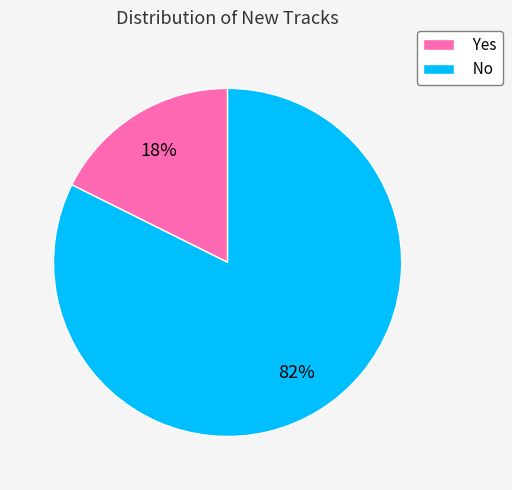

Do Yes and No together represent more than half of the pie?

Yes